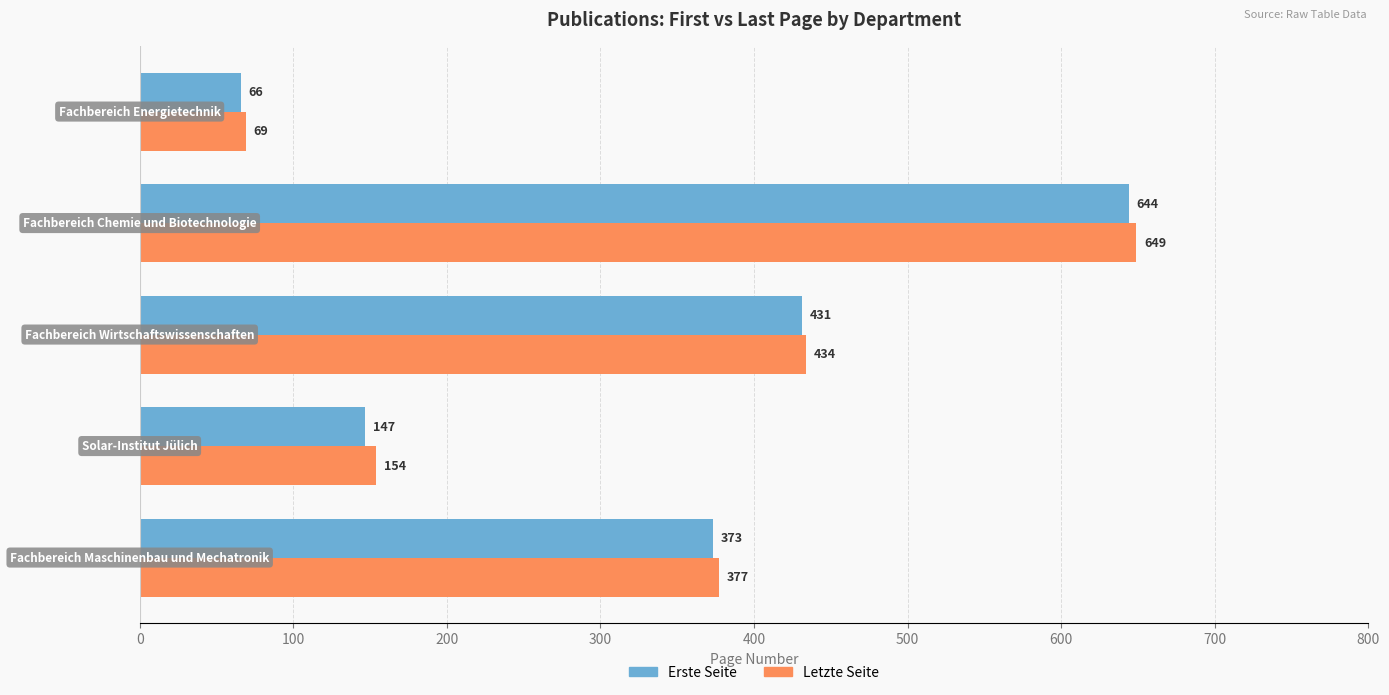

What is the lowest value of the Letzte Seite series?

69